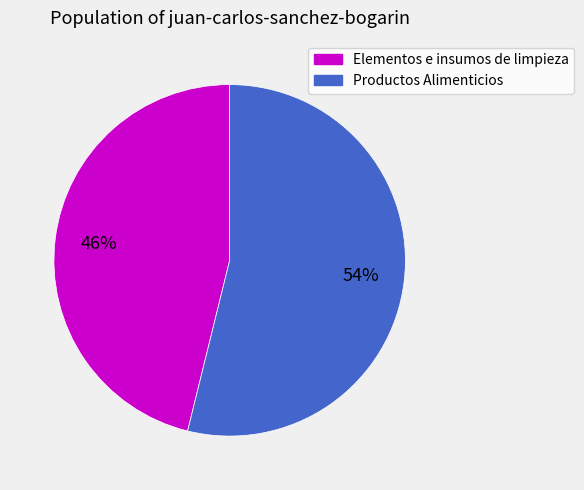

The Elementos e insumos de limpieza slice represents 60% of the pie. True or false?

False